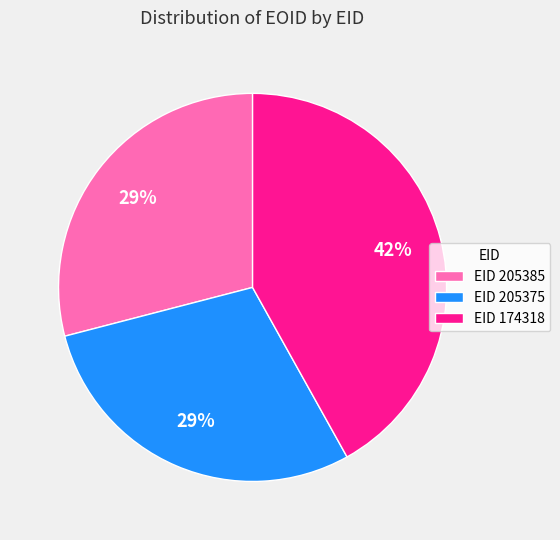

To the nearest percent, what percentage of the pie is EID 205385?

29%